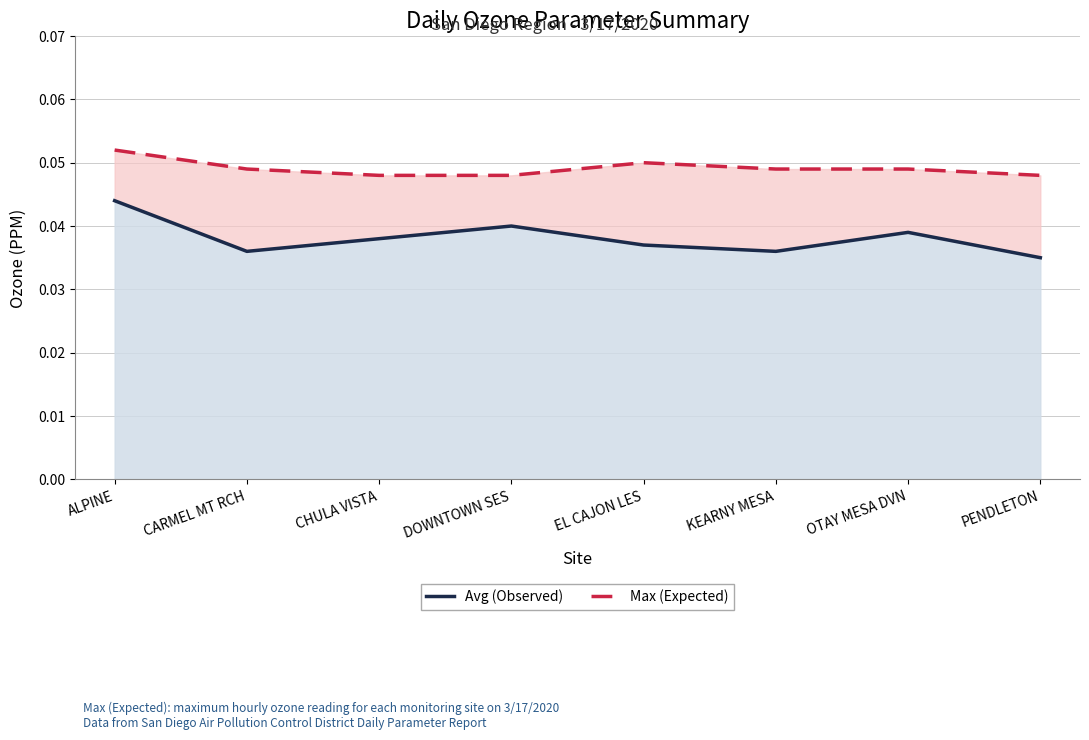

Is the value of Max (Expected) at CARMEL MT RCH greater than the value of Avg (Observed) at DOWNTOWN SES?

Yes